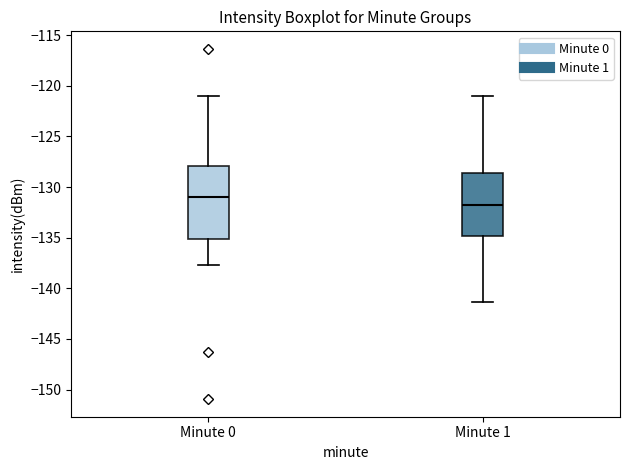

Reading left to right, read every box against the y-axis: the position of its median line, the range the box covers, and the ends of its whiskers. The values are not printed on the chart, so give them approximately, as read against the axis.

Minute 0: median -131.0, box -135.0 to -128.0, whiskers -137.5 to -121.0
Minute 1: median -132.0, box -135.0 to -128.5, whiskers -141.5 to -121.0